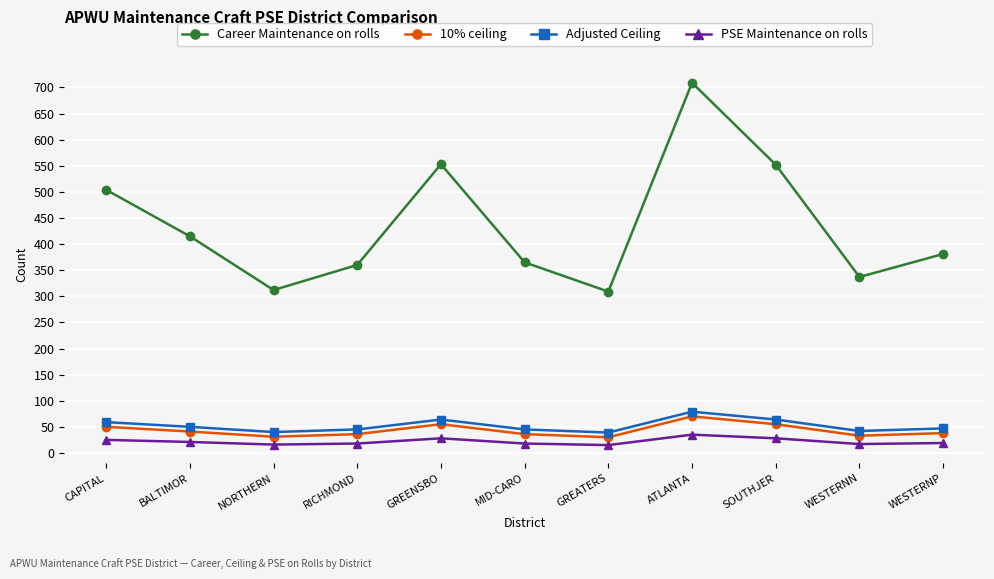

What is the highest value of the Adjusted Ceiling series?

79